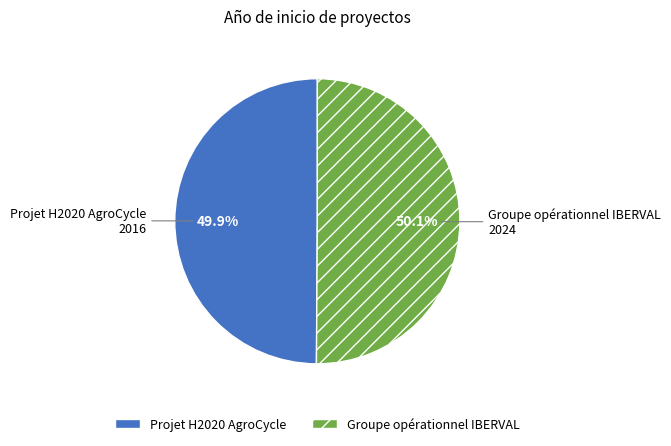

What is the ratio of the value at Groupe opérationnel IBERVAL to the value at Projet H2020 AgroCycle?

1.0